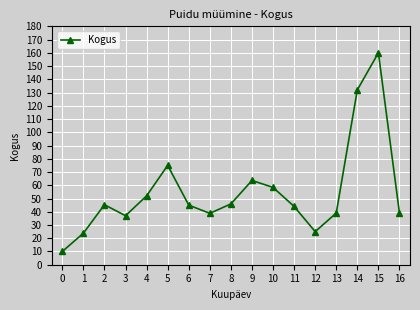

Where is the data nearest to the value 85?

5